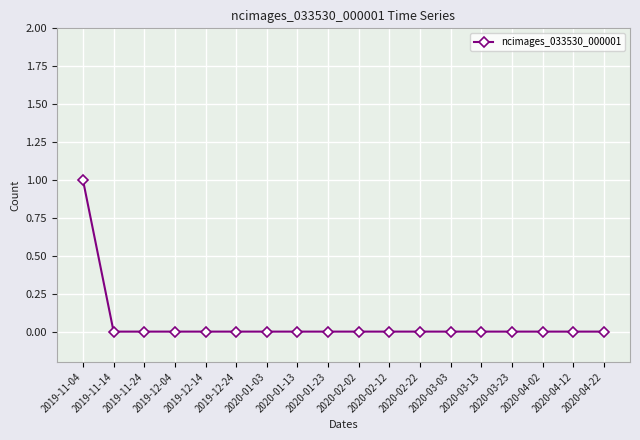

What position from the right is 2020-02-22?

7